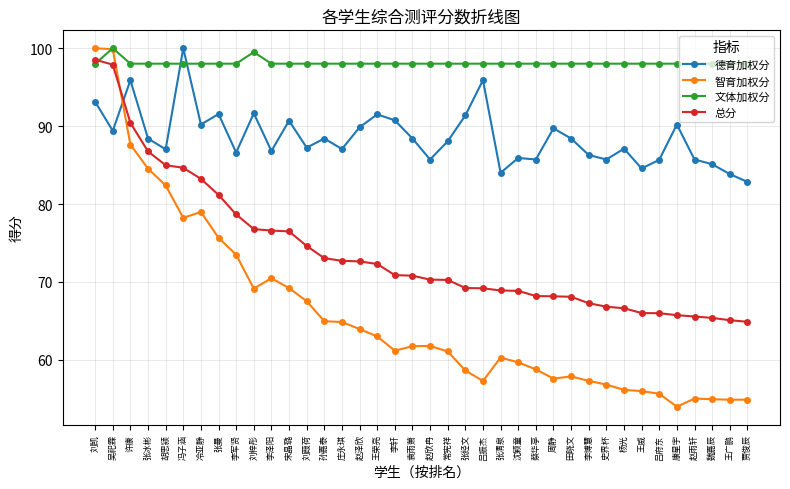

The 文体加权分 series shows 173.9 at 刘葭荷. True or false?

False